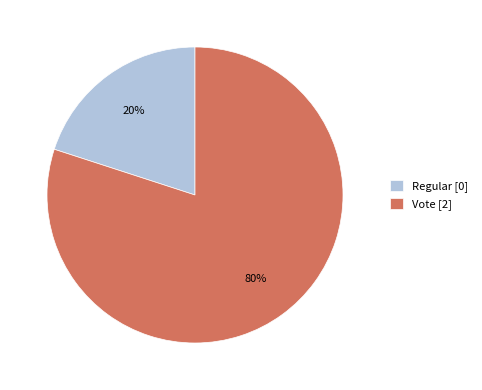

Which category has the smallest portion of the pie?

Regular [0]